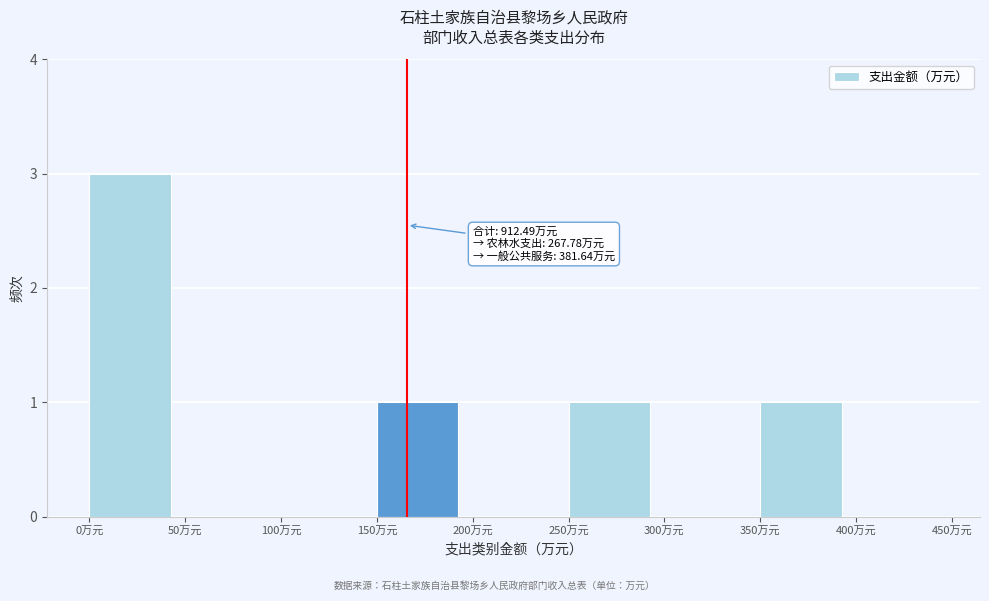

Reading left to right, transcribe all the data shown in this chart.

0万元=3	50万元=0	100万元=0	150万元=1	200万元=0	250万元=1	300万元=0	350万元=1	400万元=0